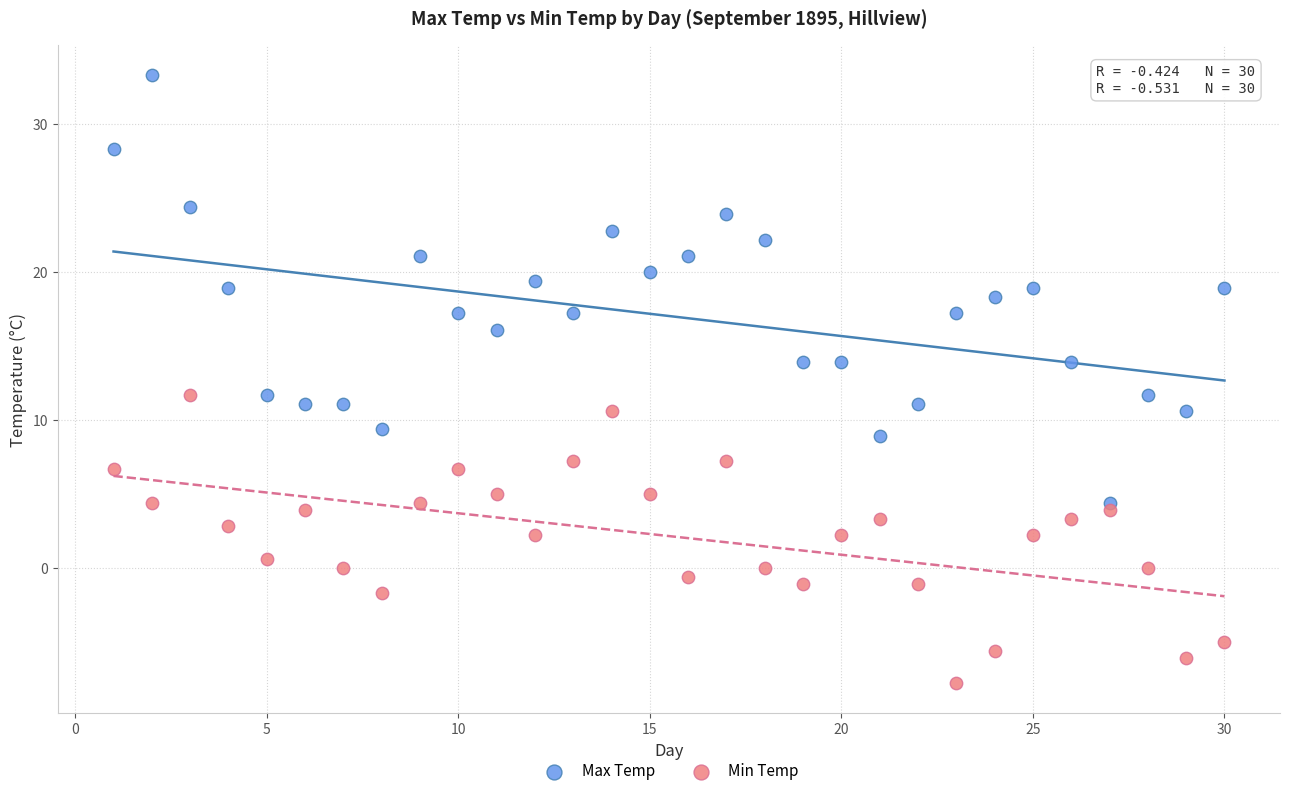

What are all the series names shown in the legend?

Max Temp, Min Temp